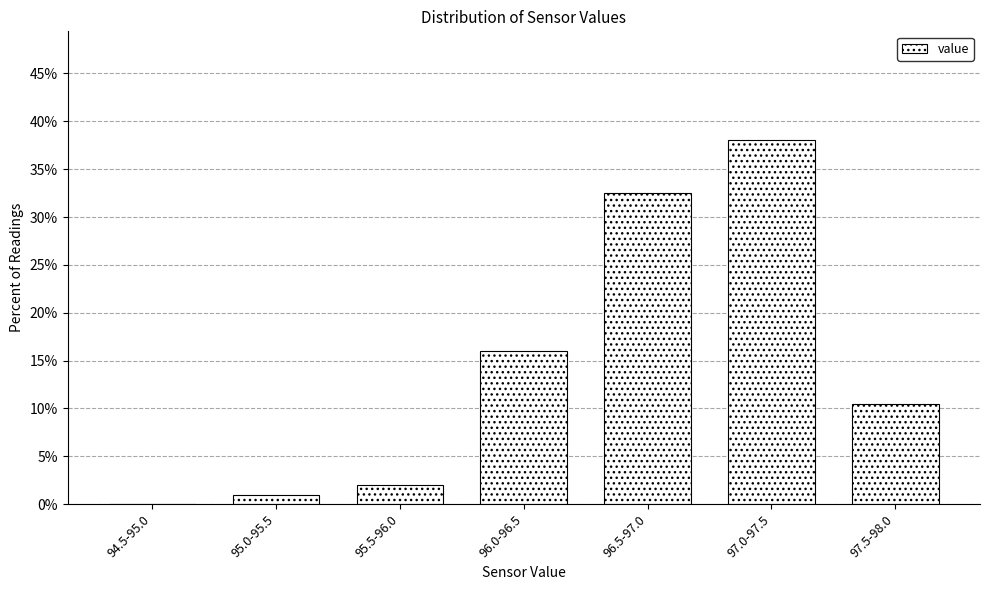

Reading right to left, what are all the values shown in this chart?

97.5-98.0=10.5	97.0-97.5=38.0	96.5-97.0=32.5	96.0-96.5=16.0	95.5-96.0=2.0	95.0-95.5=1.0	94.5-95.0=0.0